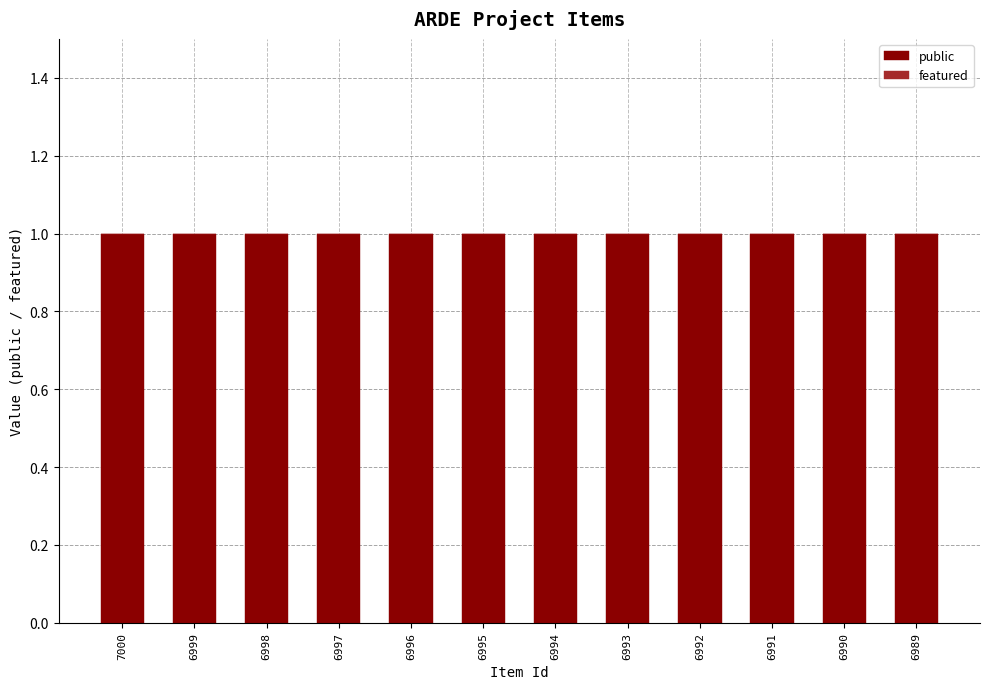

Between 6997 and 6992, which series saw the biggest shift?

public